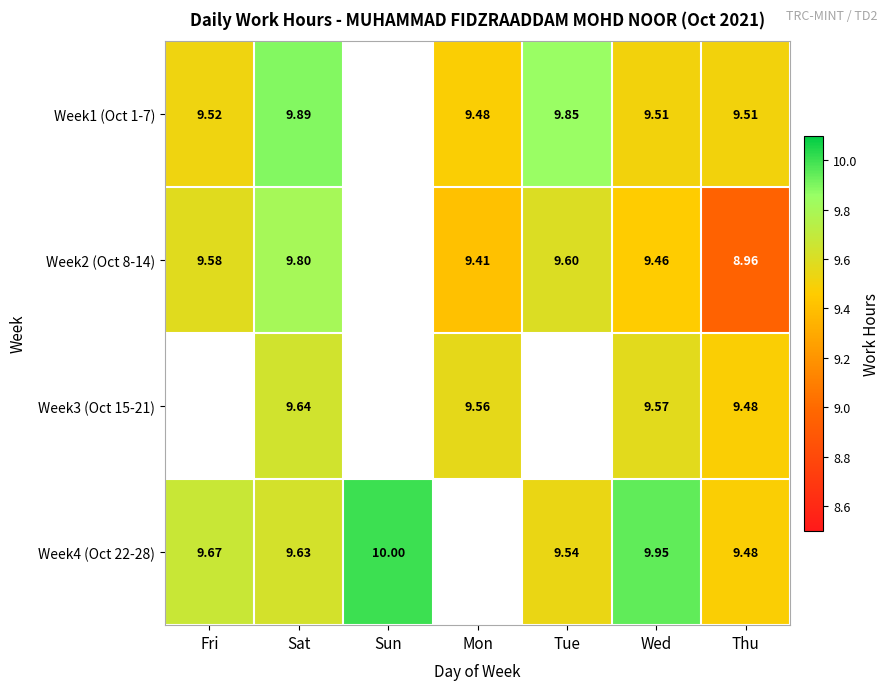

Is the value of Week2 (Oct 8-14) at Mon greater than the value of Week1 (Oct 1-7) at Thu?

No